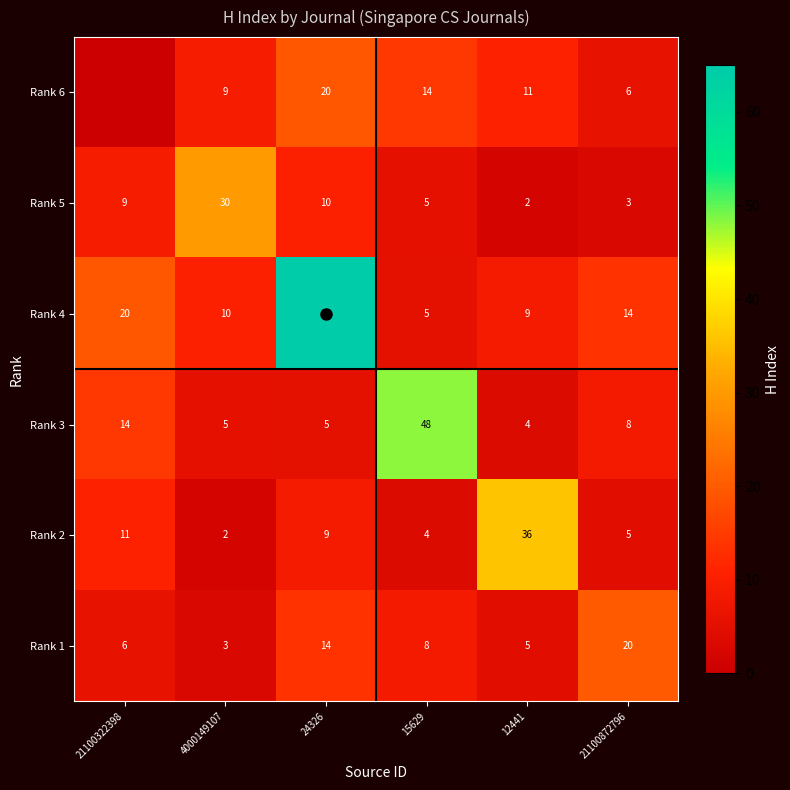

At which label does Rank 6 reach its minimum?

21100322398